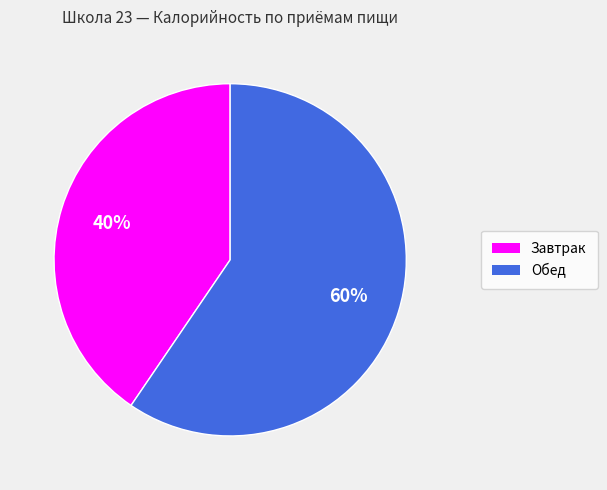

Is it true that Обед is 60% of the pie?

True